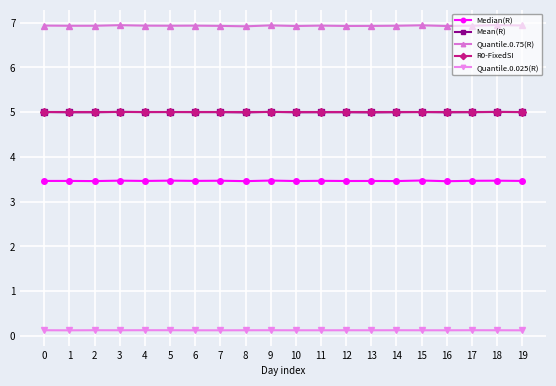

How many lines are shown in the chart?

5